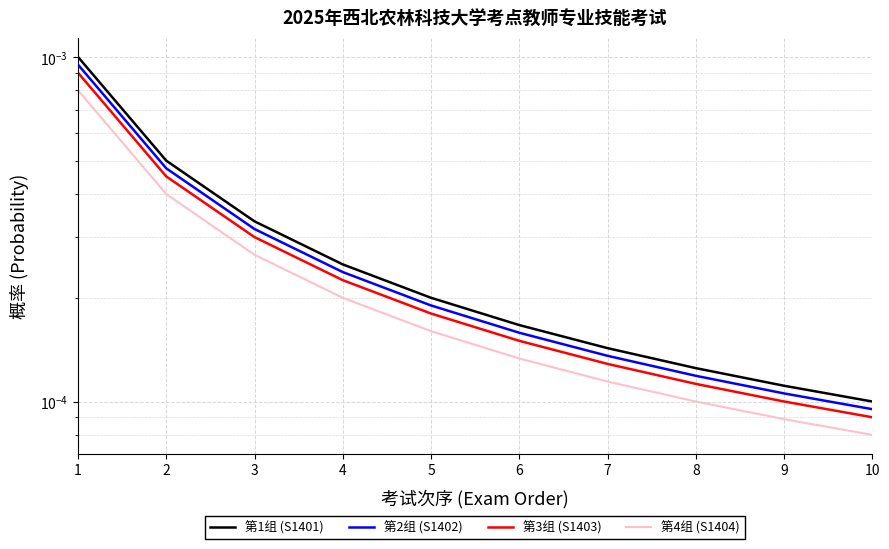

True or false: 第1组 (S1401) has more than 0 points higher than both neighbors.

False